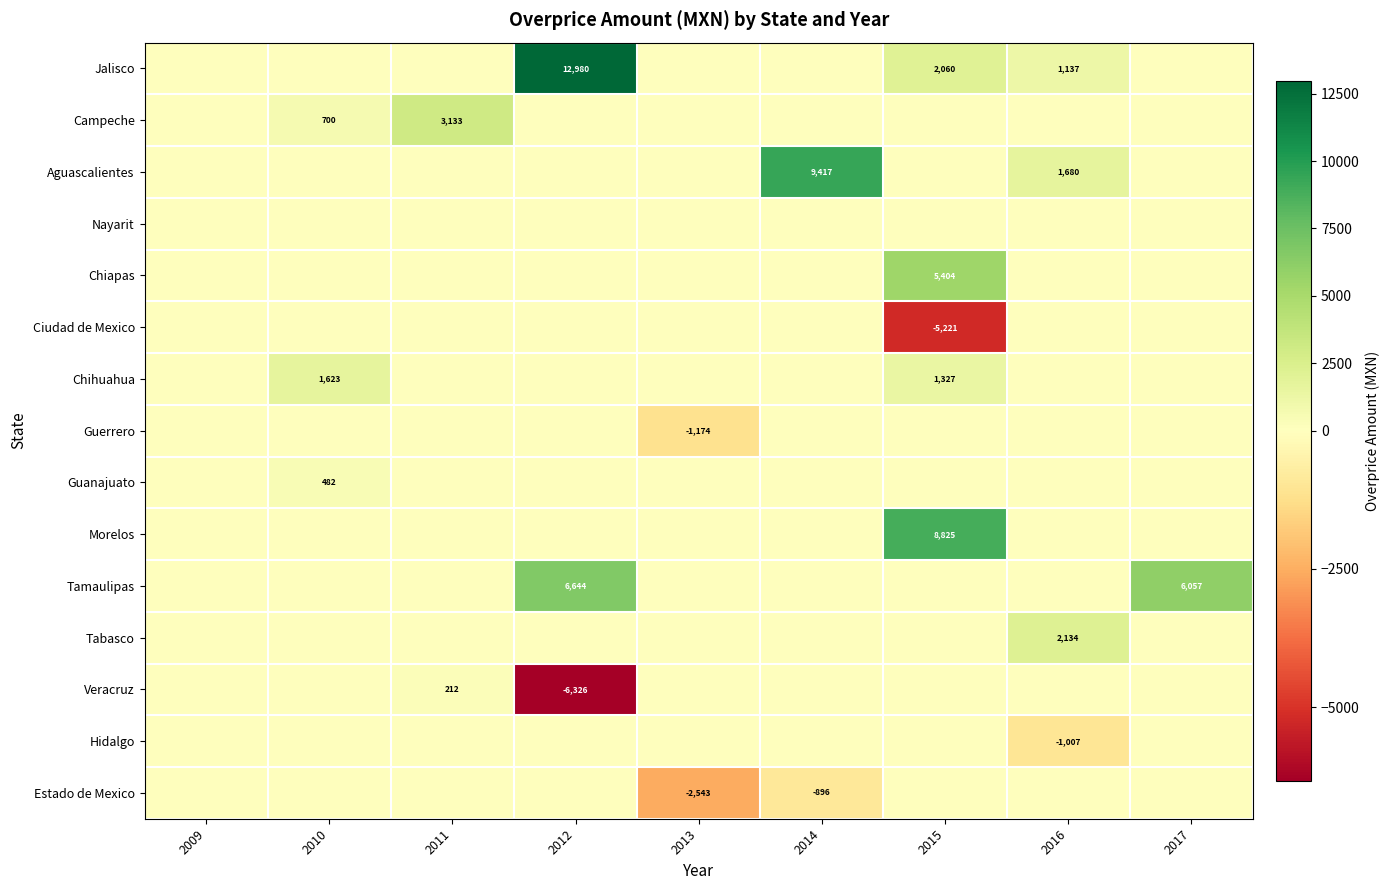

The Tamaulipas series shows 6644 at 2012. True or false?

True